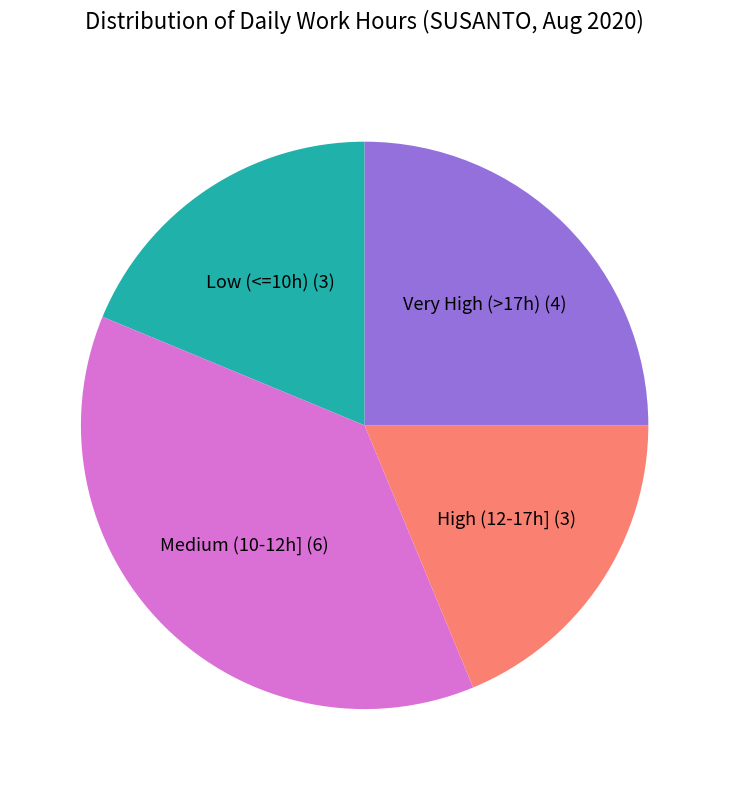

Approximately how many times larger is the value at Very High (>17h) (4) compared to Medium (10-12h] (6)?

0.7